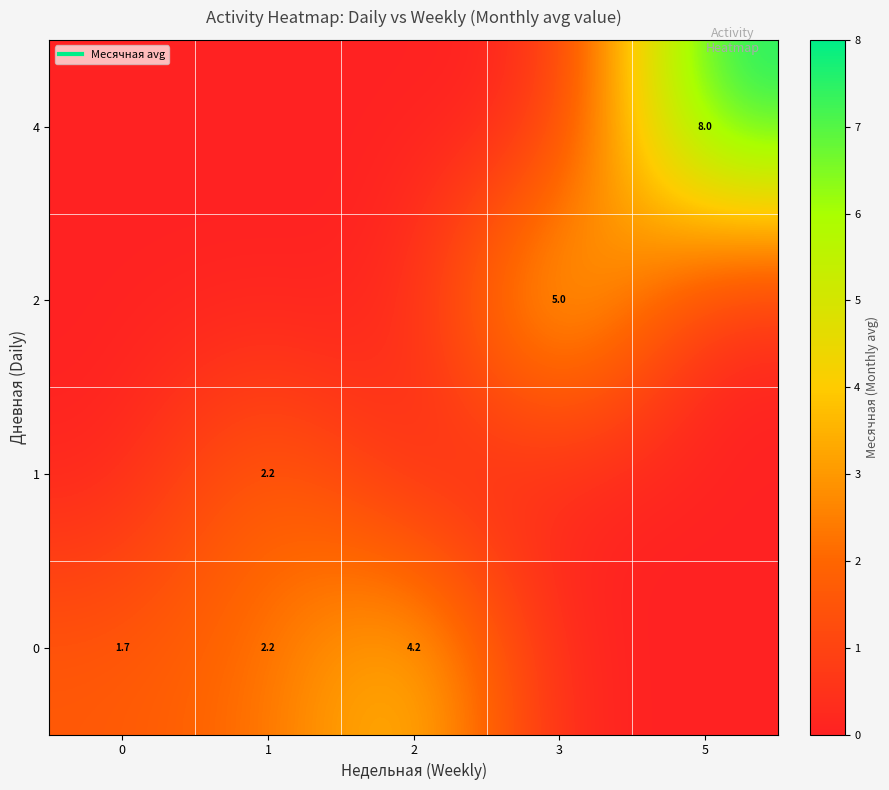

Which category has the highest value across all series?

5